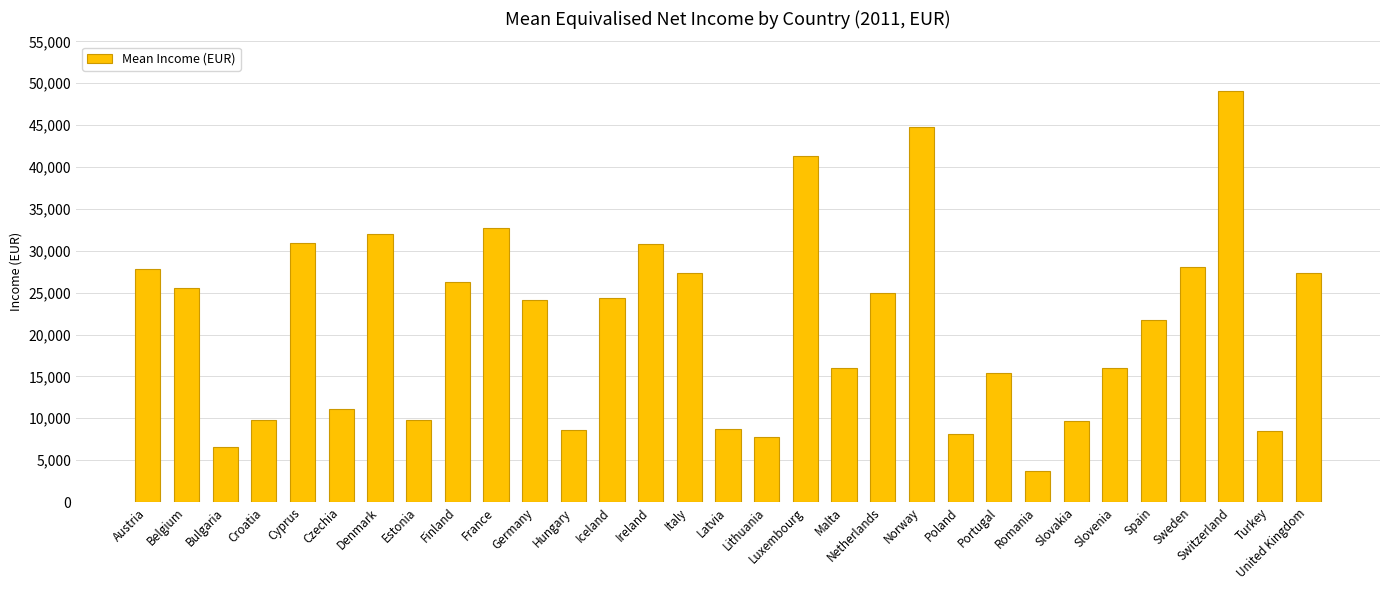

Approximately how many times larger is the value at Estonia compared to Austria?

0.4